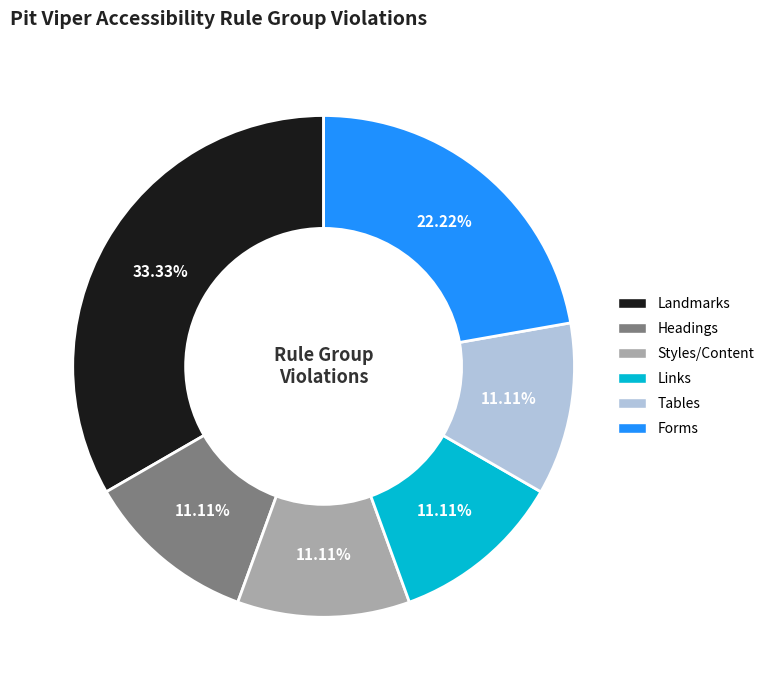

Is there any slice that represents more than half of the pie?

No